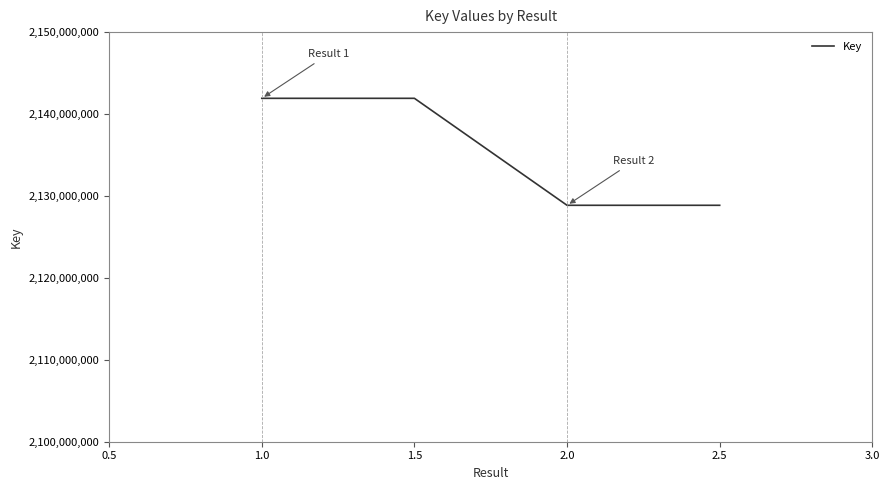

The value at 1.5 is 3074486320. True or false?

False